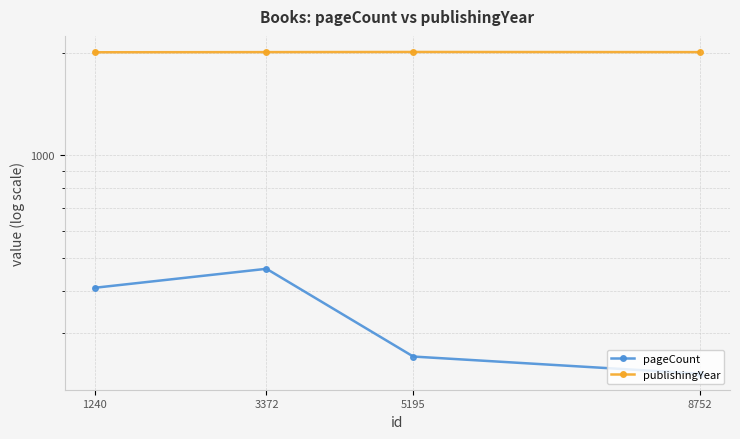

What is the difference between the second highest and minimum values in the publishingYear series?

2